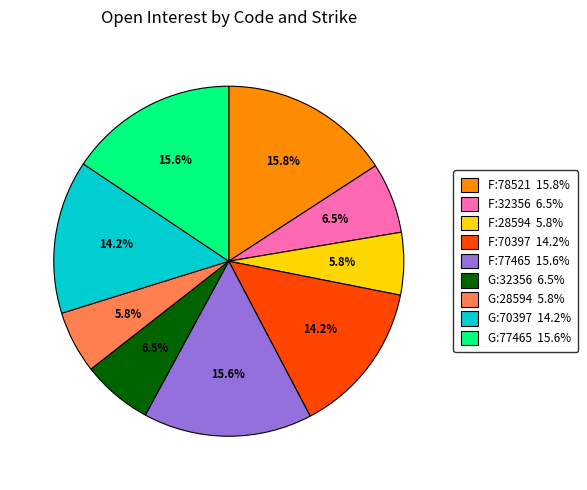

What portion of the pie excludes G:77465 15.6%?

84.4%